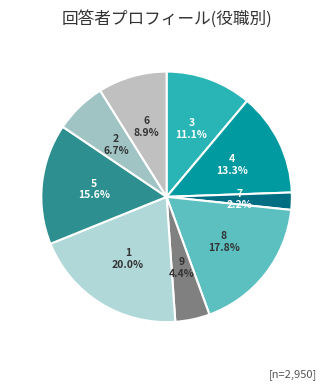

To the nearest percent, what percentage of the pie is 3?

11%